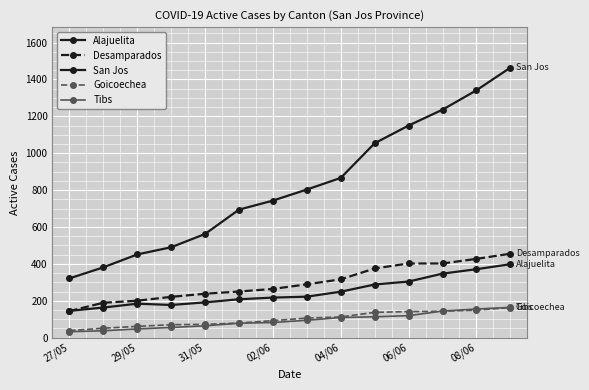

What is the difference between the second highest and minimum values in the San Jos series?

1020